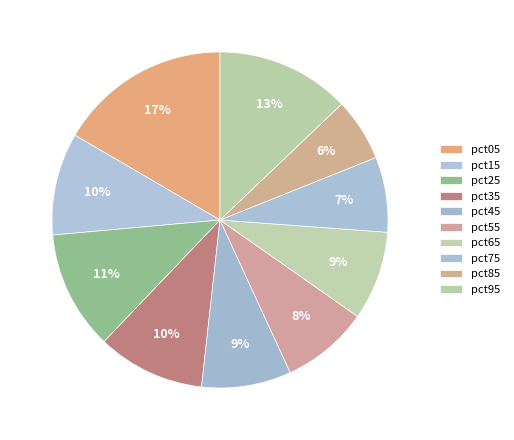

Combined, do pct65 and pct05 account for over 50%?

No